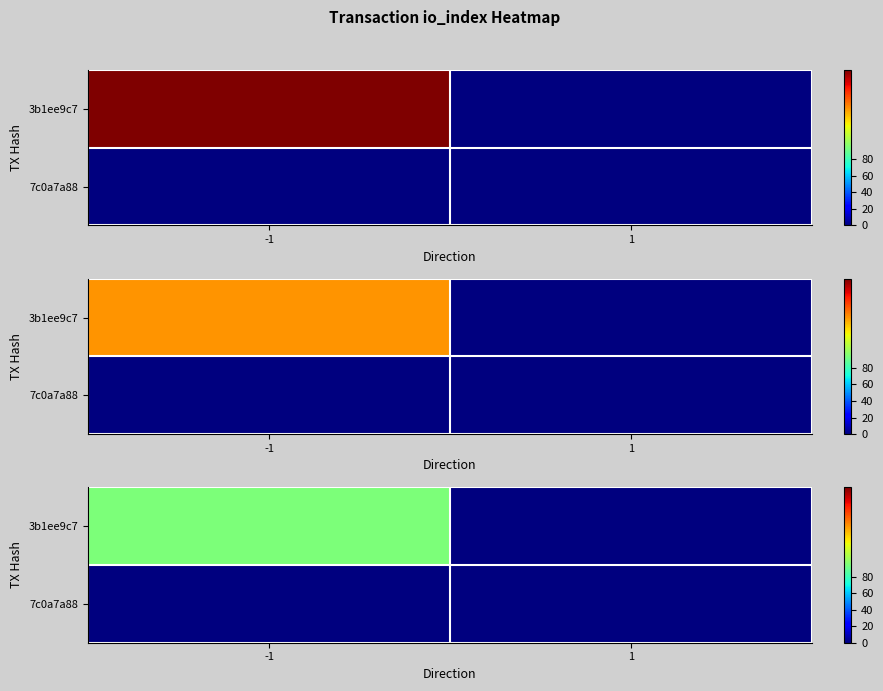

At -1, list the series in order from smallest to largest.

7c0a7a88, 3b1ee9c7